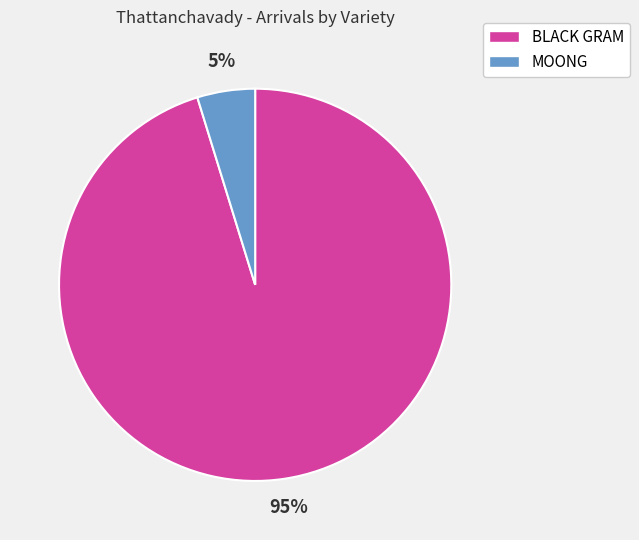

The BLACK GRAM slice represents 95% of the pie. True or false?

True